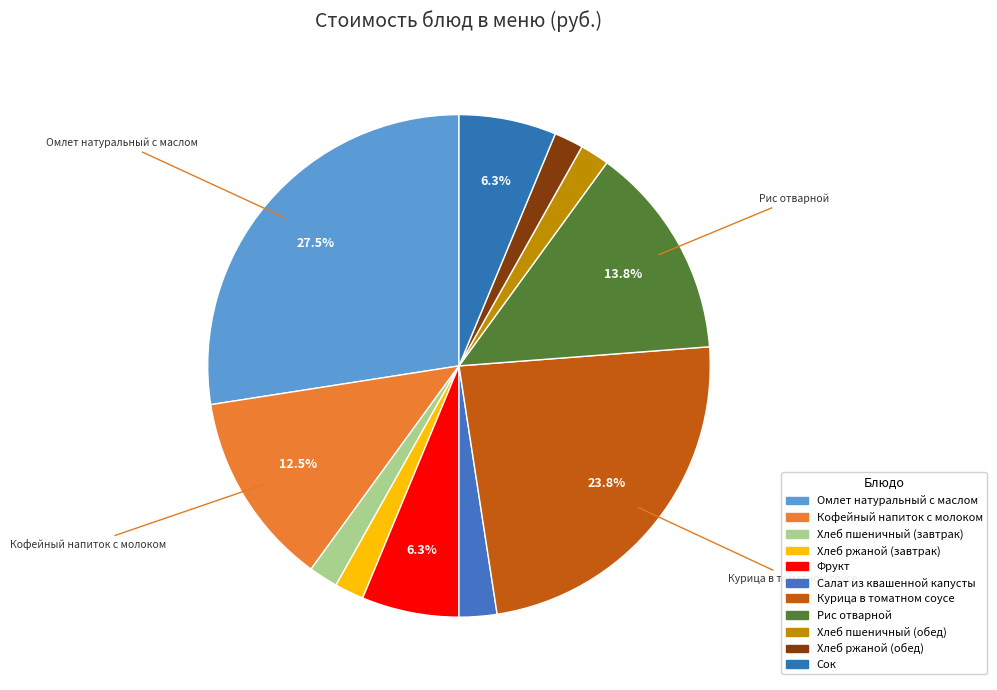

Combined, do Хлеб ржаной (обед) and Курица в томатном соусе account for over 50%?

No